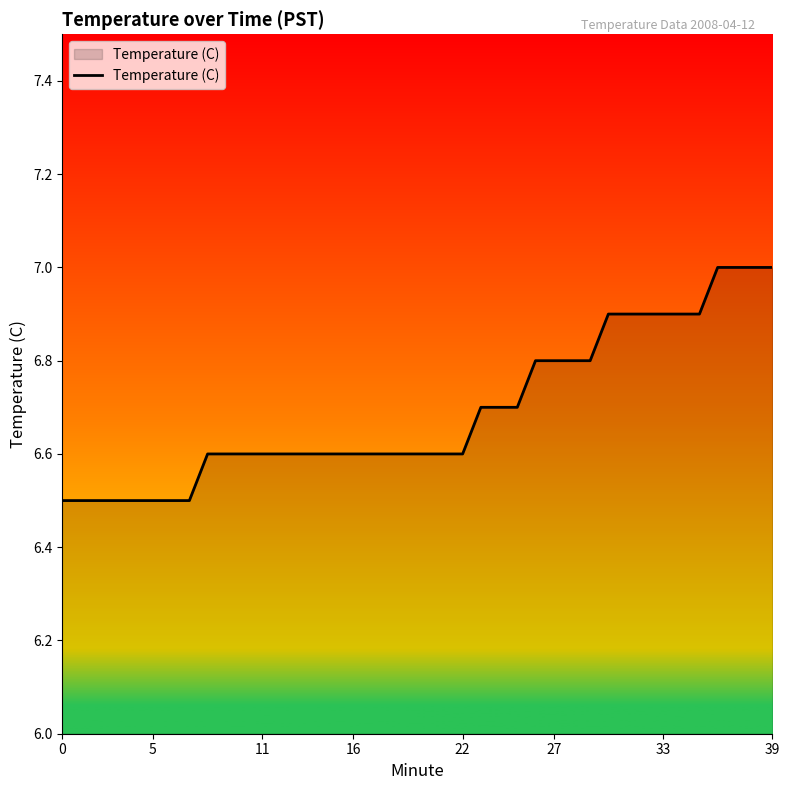

What is the greatest value displayed?

7.0